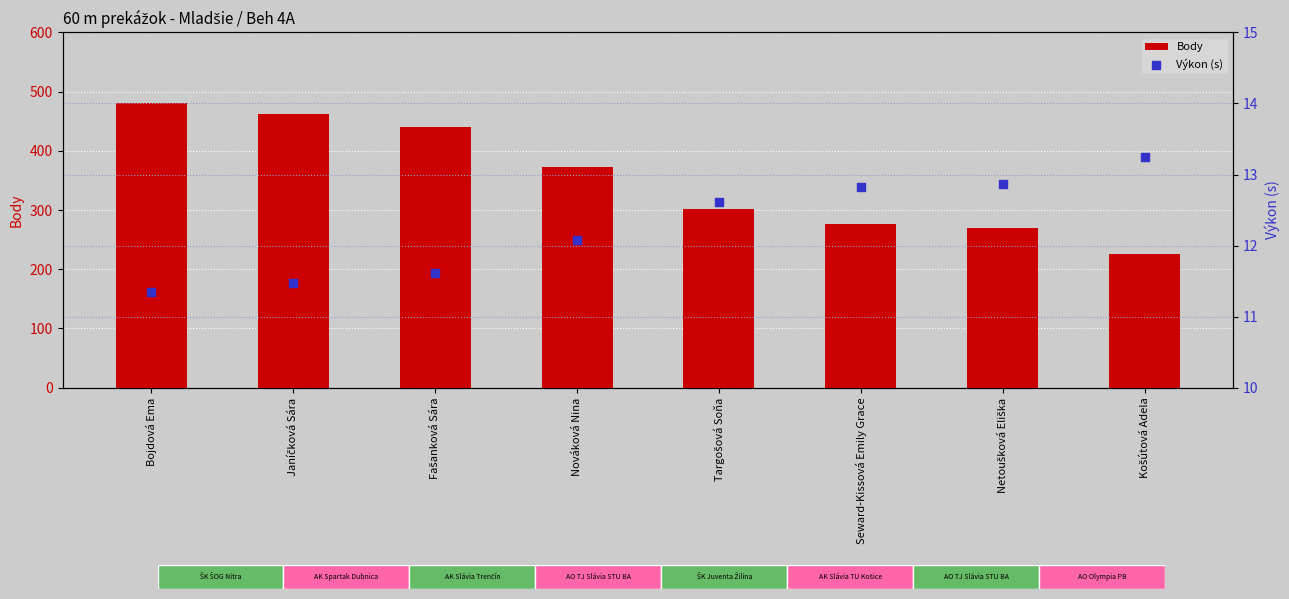

At which category is the sum across all series the highest?

Bojdová Ema